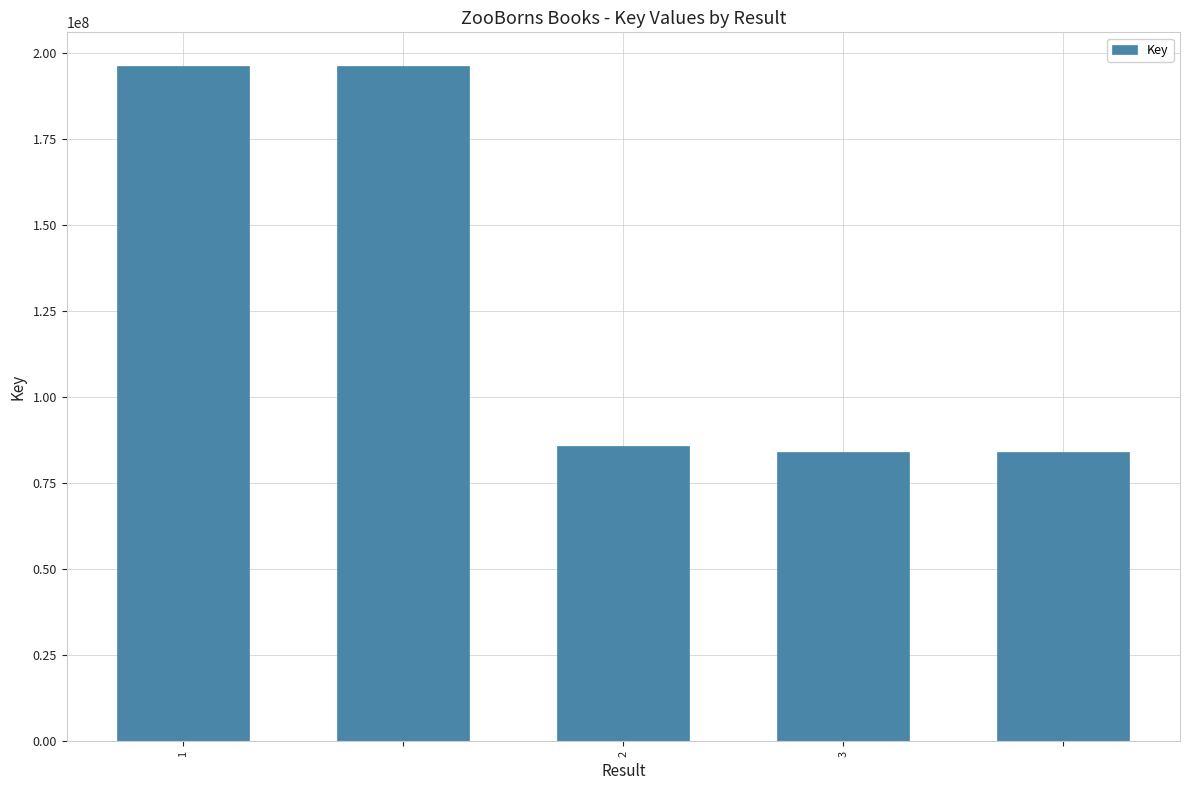

What is the smallest value displayed?

84006065